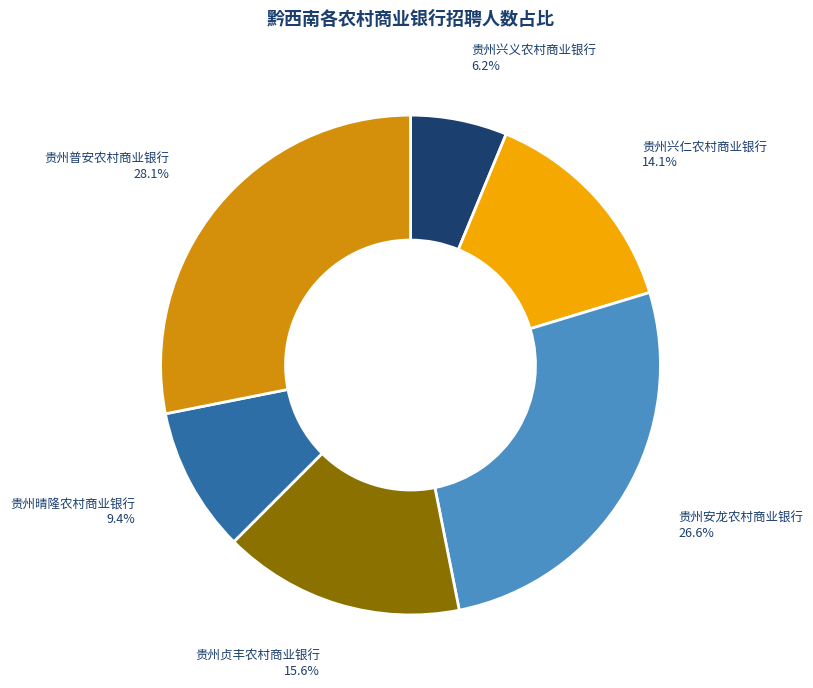

Is there any slice that represents more than half of the pie?

No